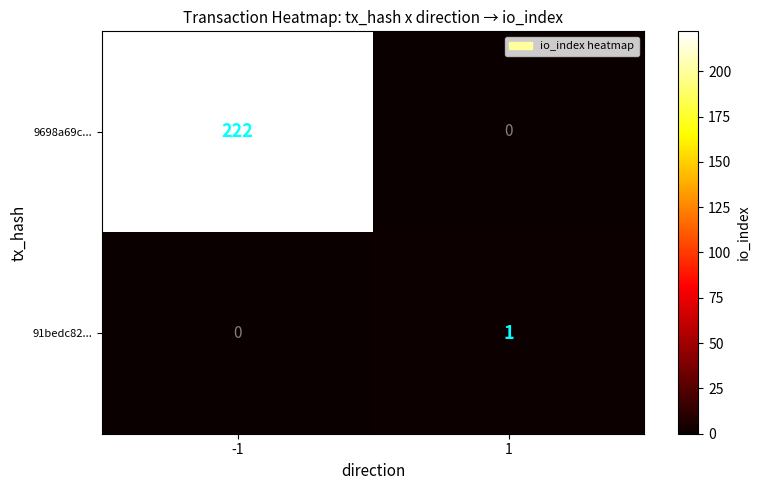

Rank the series by their maximum value, from lowest to highest.

91bedc82..., 9698a69c...